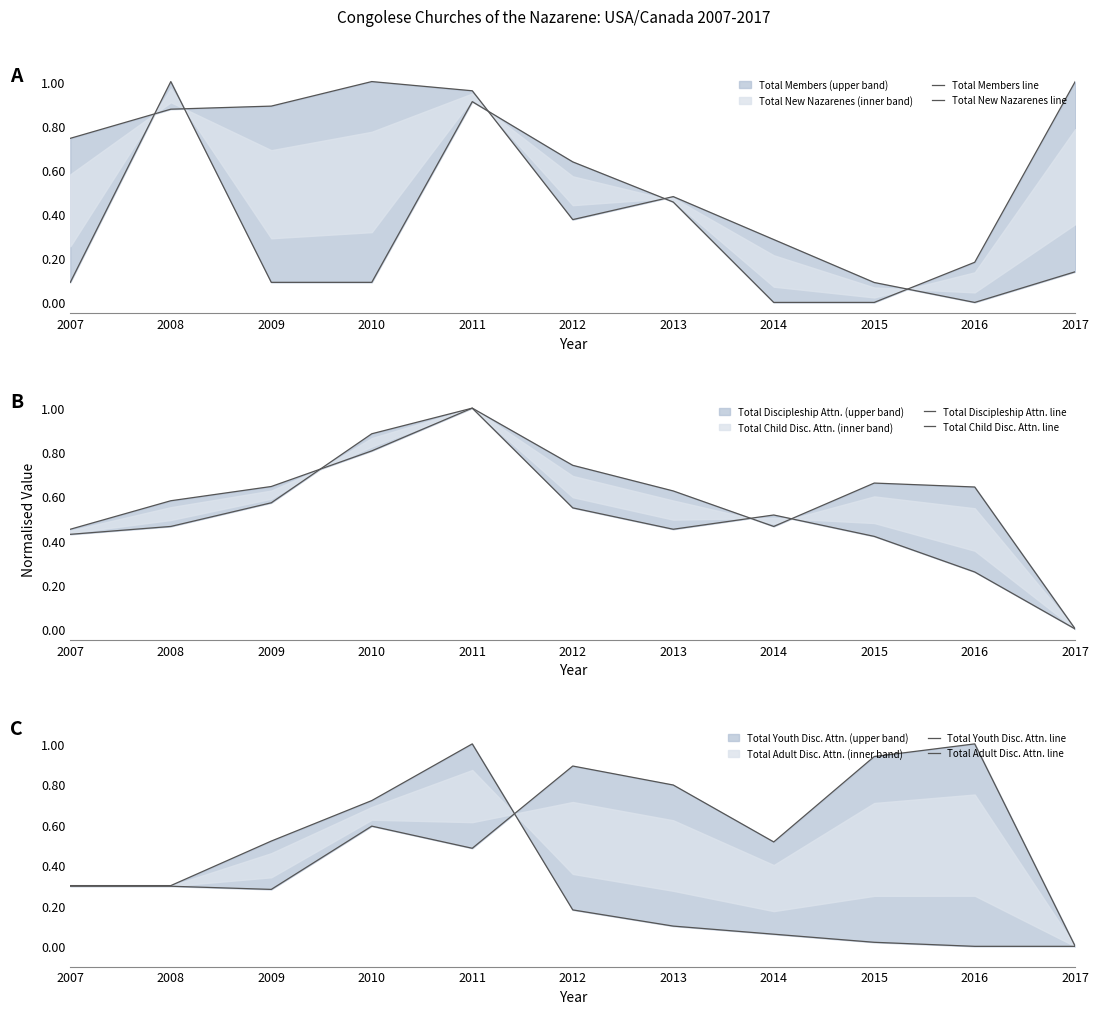

What is the difference between the Total Discipleship Attn. line values at 2012 and 2010?

0.1